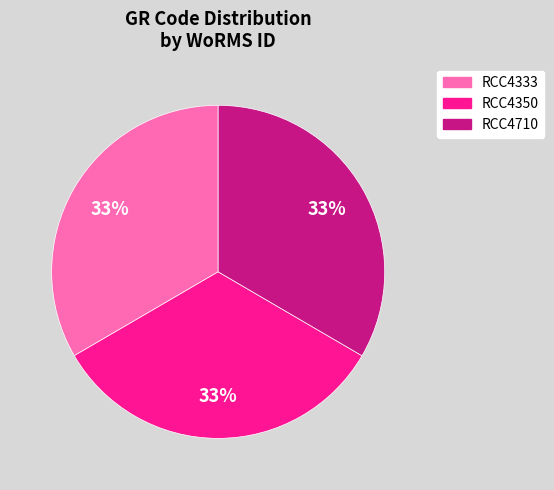

What percentage is the RCC4333 slice, to the nearest percent?

33%